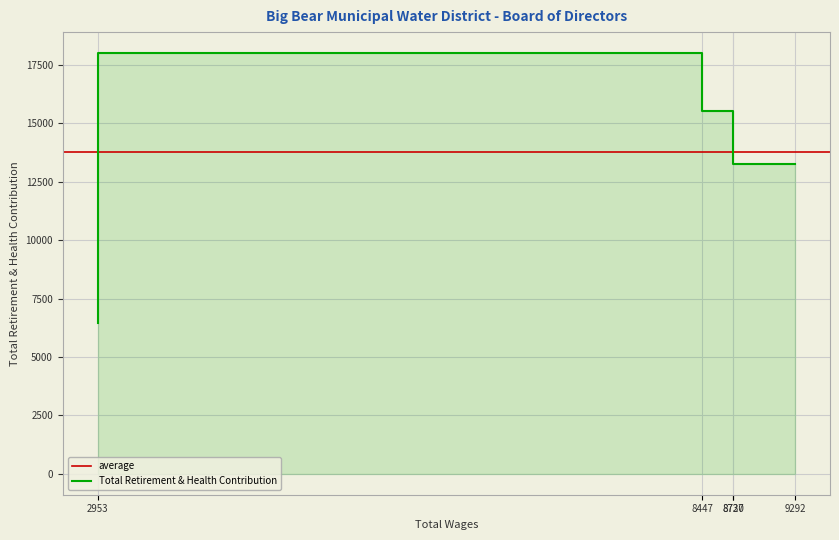

Does the chart display data point markers on the line(s)?

No